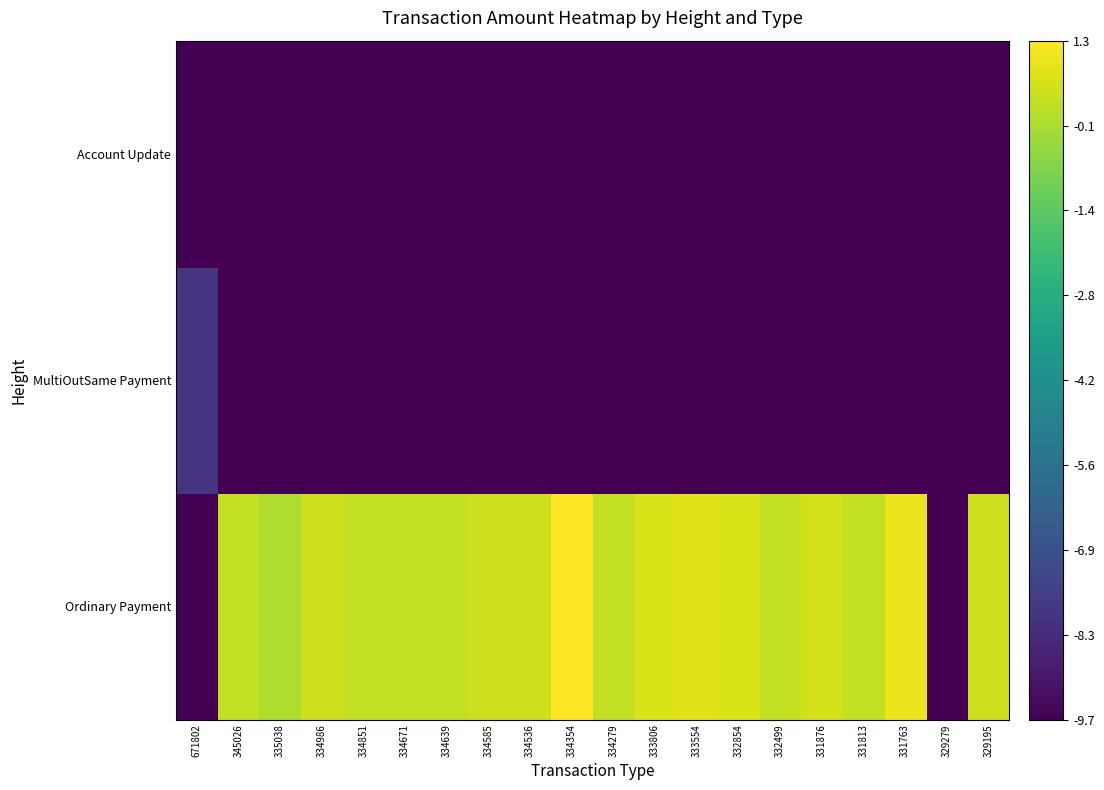

How many series are shown in this chart?

3